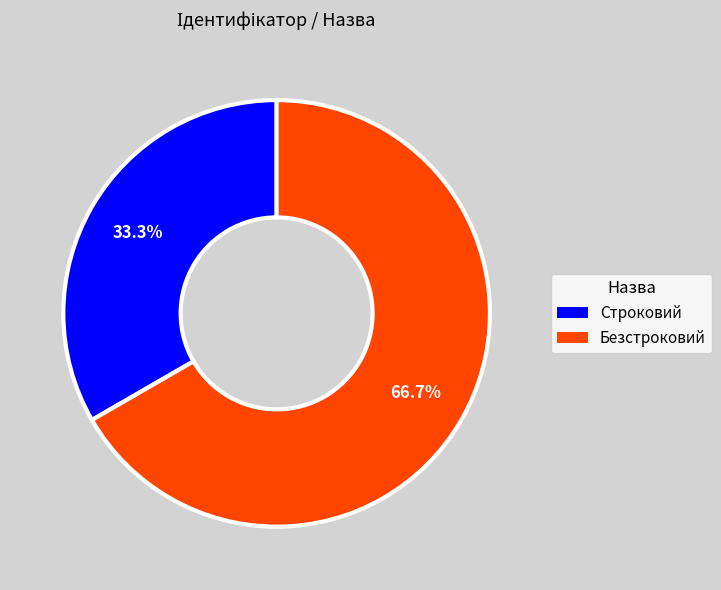

Is there a majority slice in this chart?

Yes